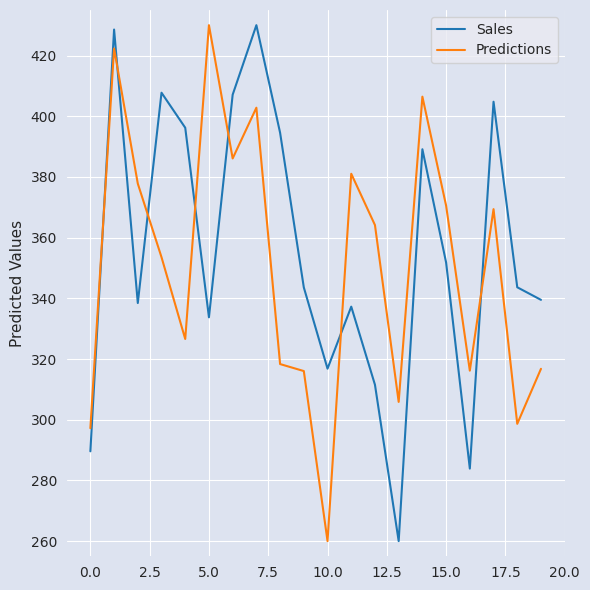

Which series ends up on top after the final intersection of Sales and Predictions?

Sales